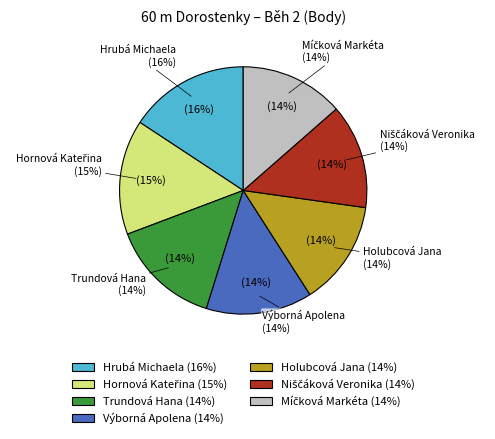

Which slice is the largest?

Hrubá Michaela